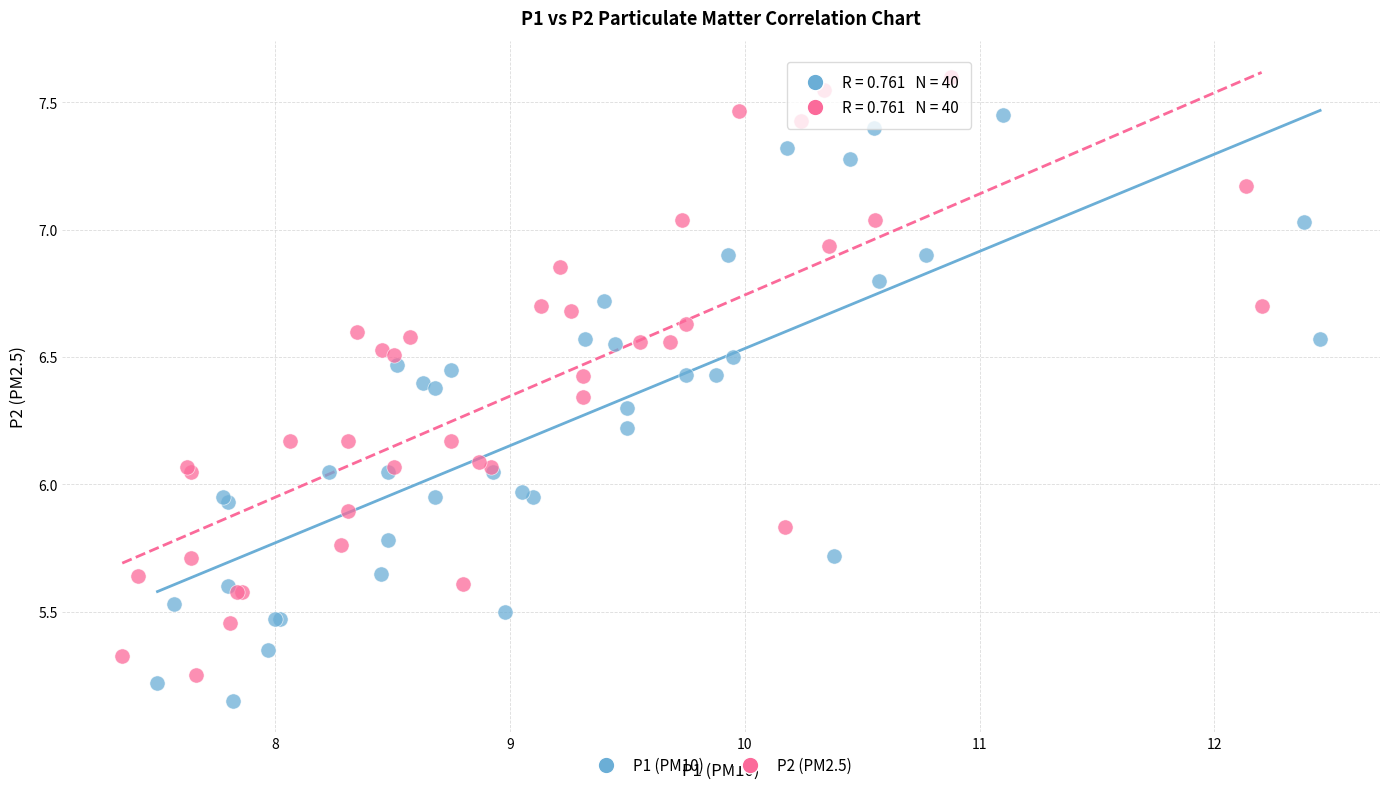

Which series has the largest Y range (max minus min)?

P2 (PM2.5)